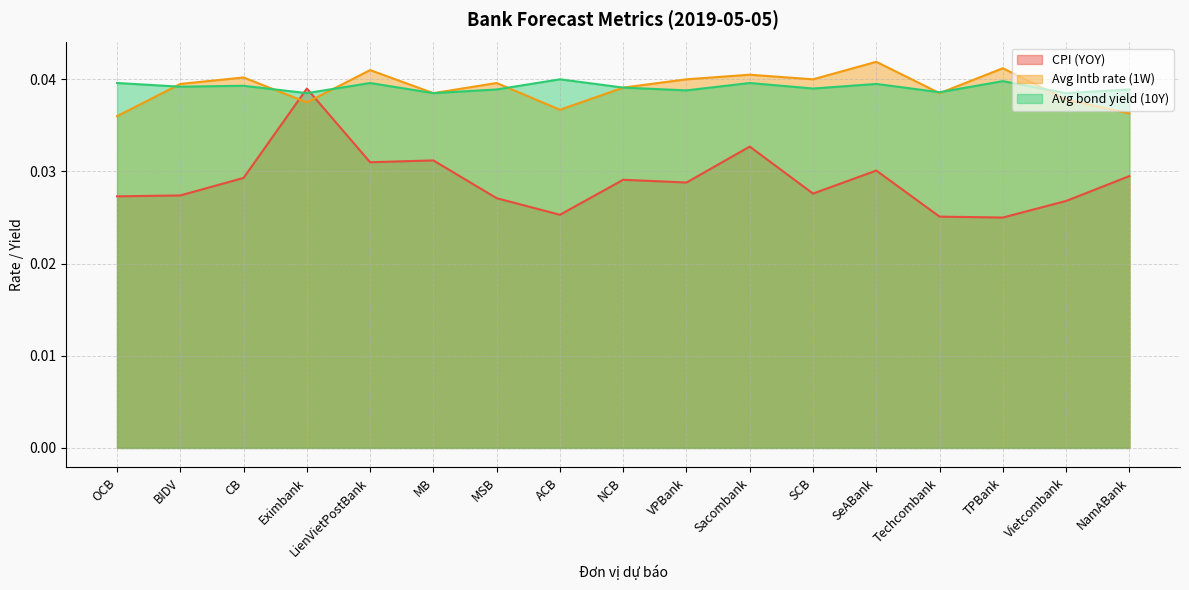

Between NCB and CB, which is larger?

CB